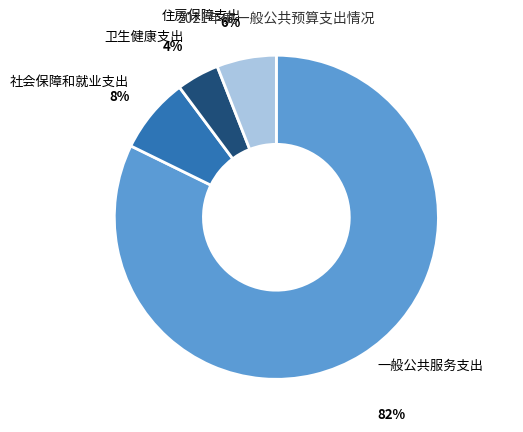

Which slice is the largest?

一般公共服务支出